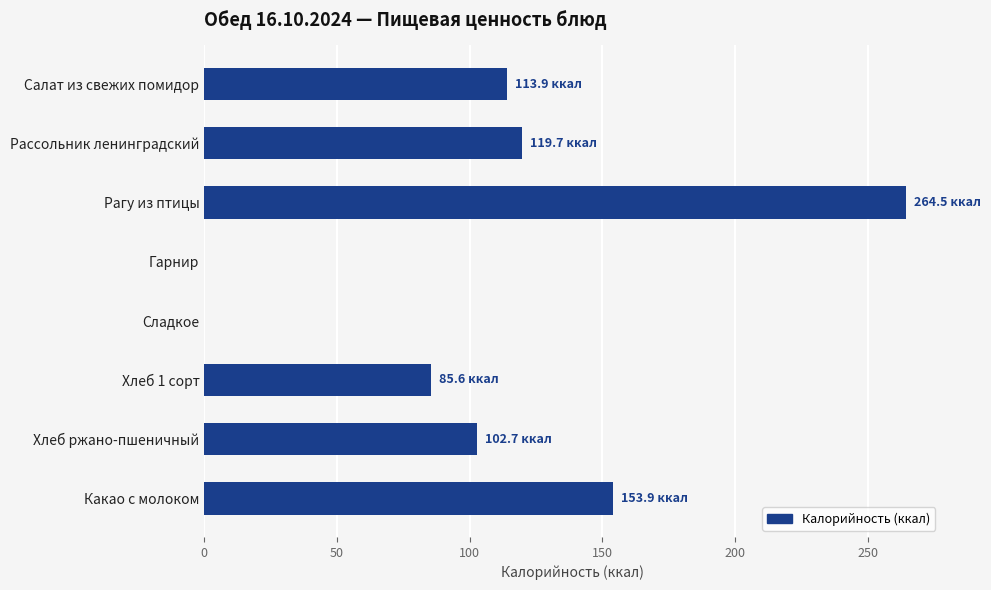

Read the value at Рассольник ленинградский.

119.7